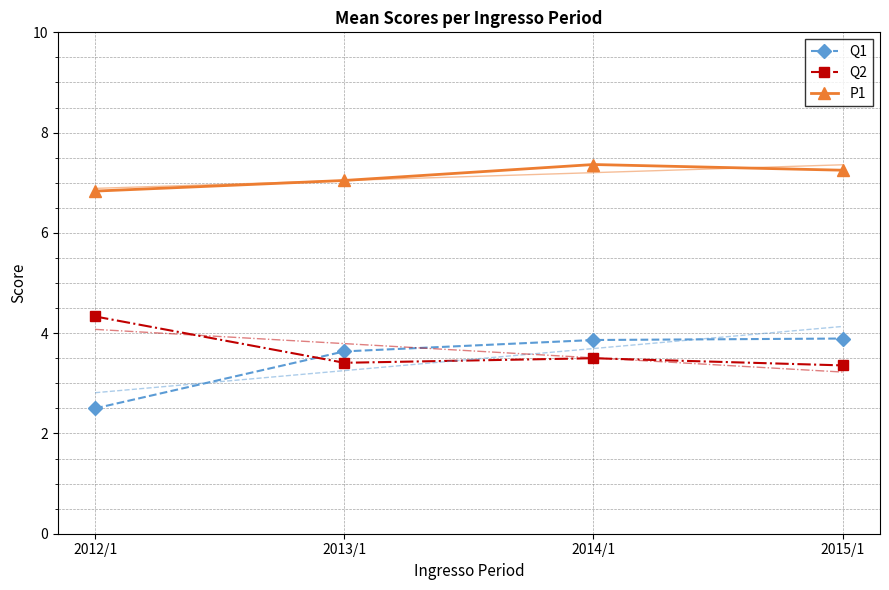

Which label corresponds to the smallest value in the chart?

2012/1